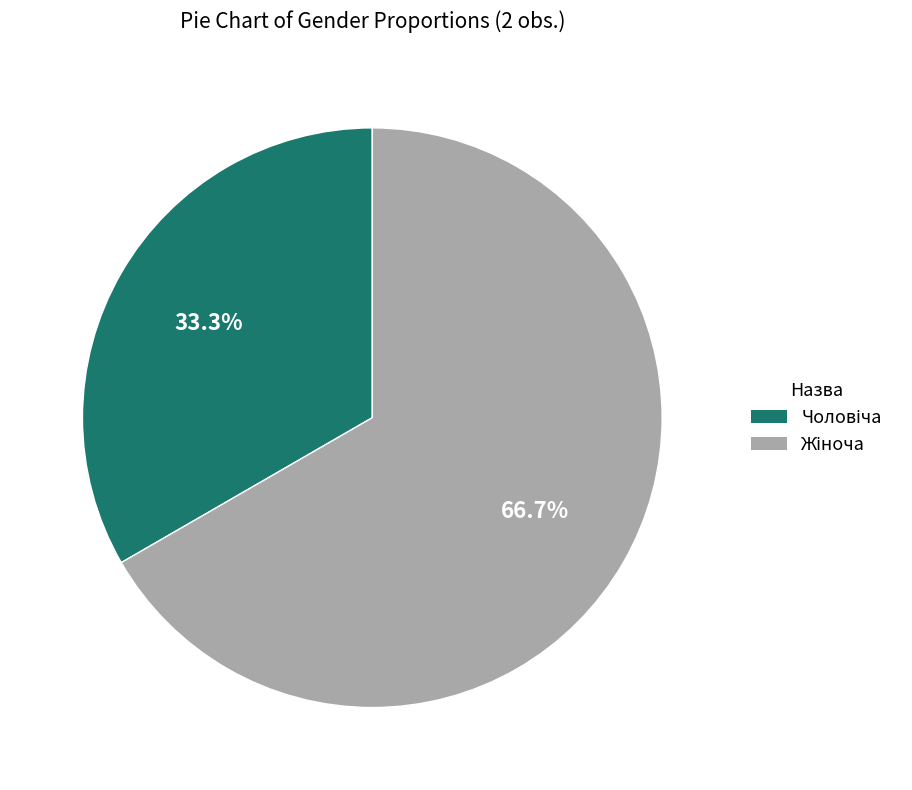

Is there a majority slice in this chart?

Yes